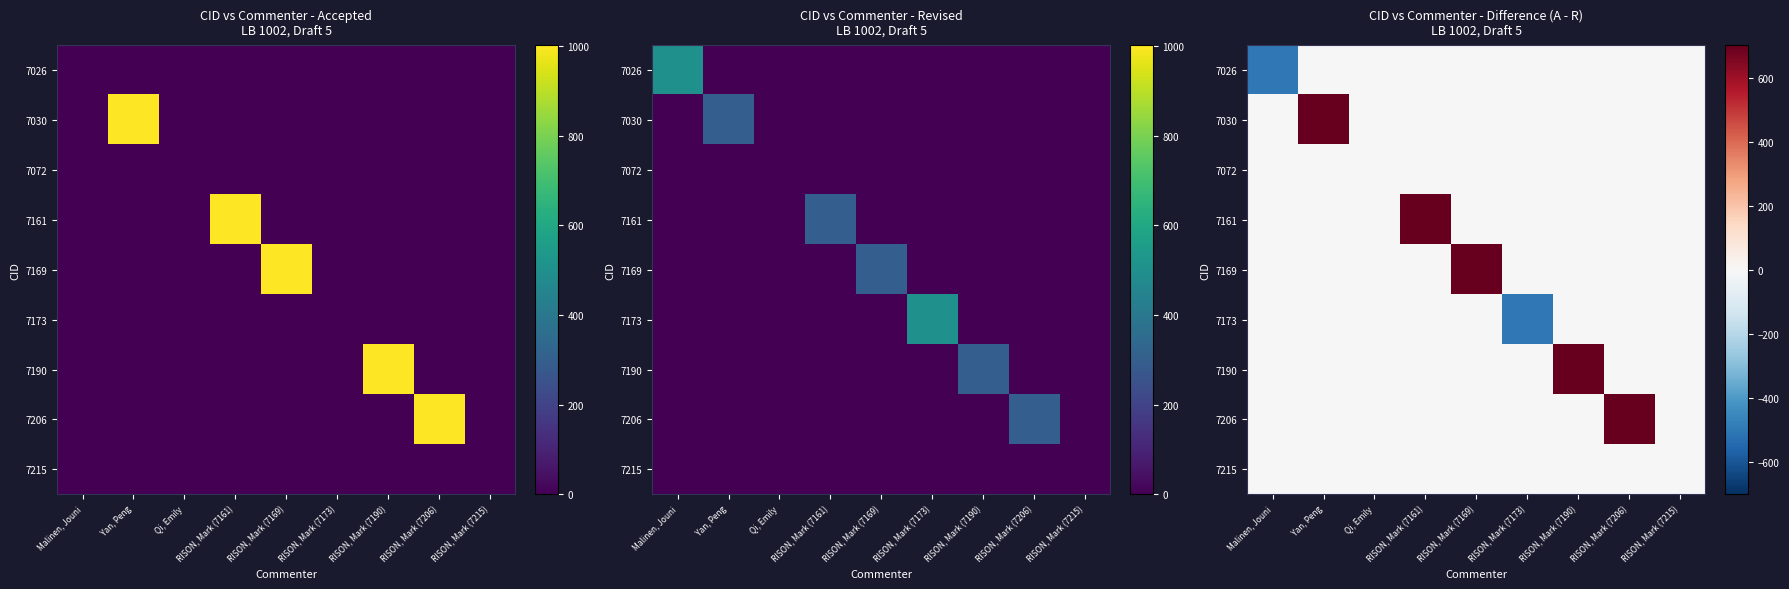

What is the average value of the 7173 series?

-55.7